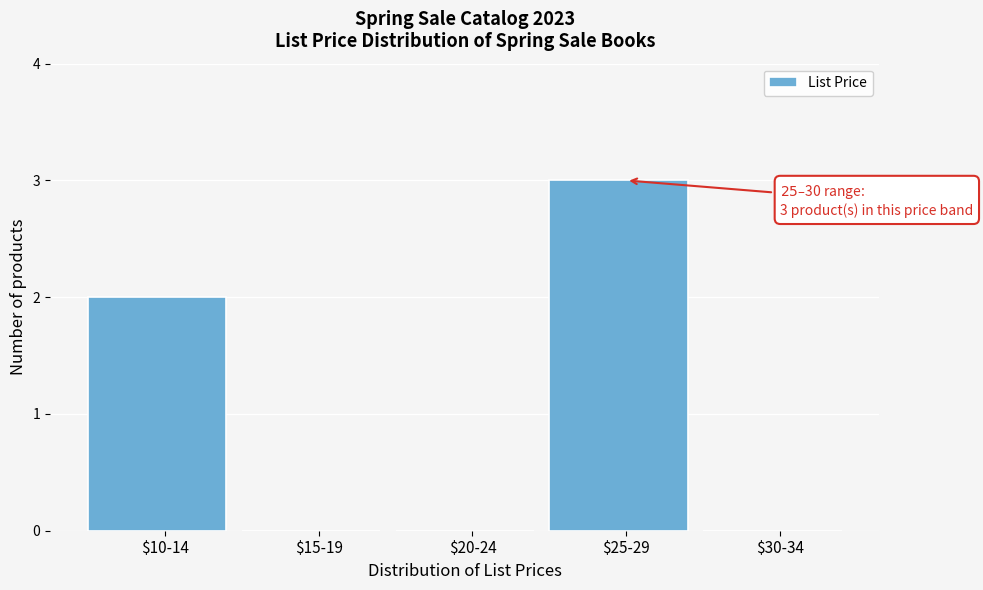

What is the sum of all values?

5